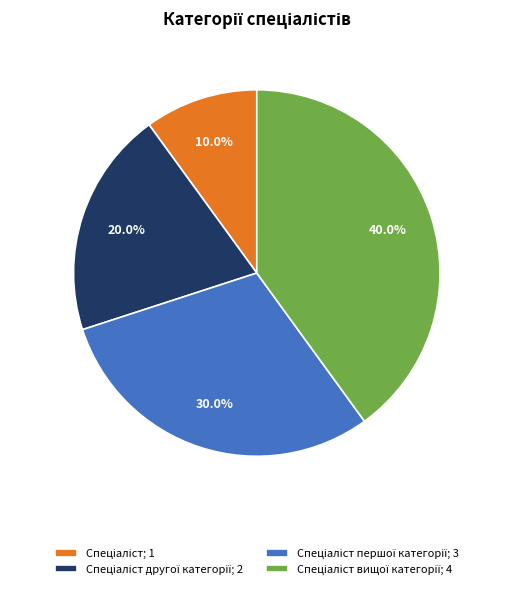

Is there any slice that represents more than half of the pie?

No